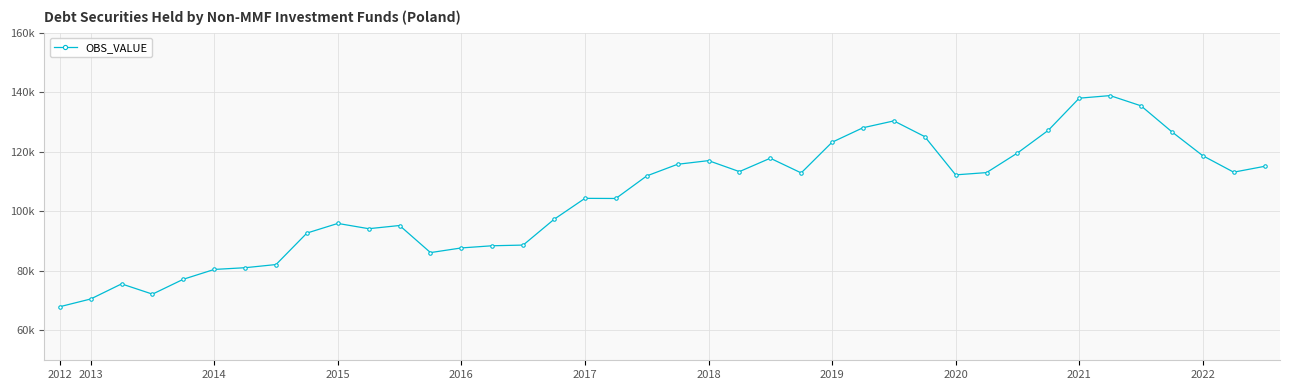

Is this an area chart (filled region under the line)?

No